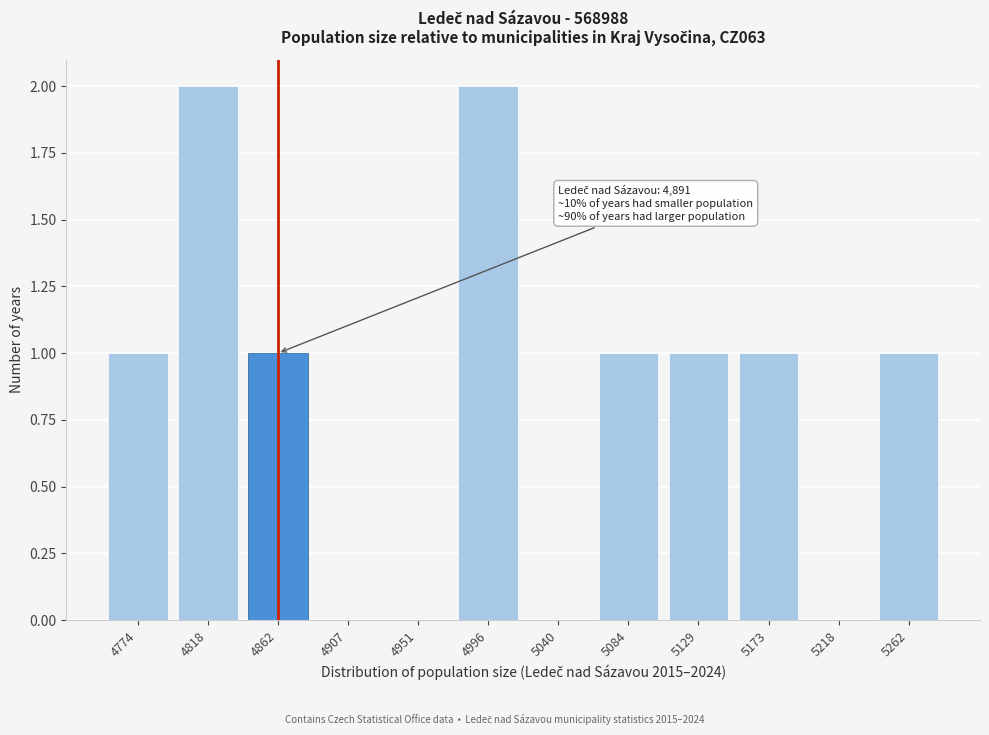

Reading right to left, transcribe all the data shown in this chart.

5262=1	5218=0	5173=1	5129=1	5084=1	5040=0	4996=2	4951=0	4907=0	4862=1	4818=2	4774=1